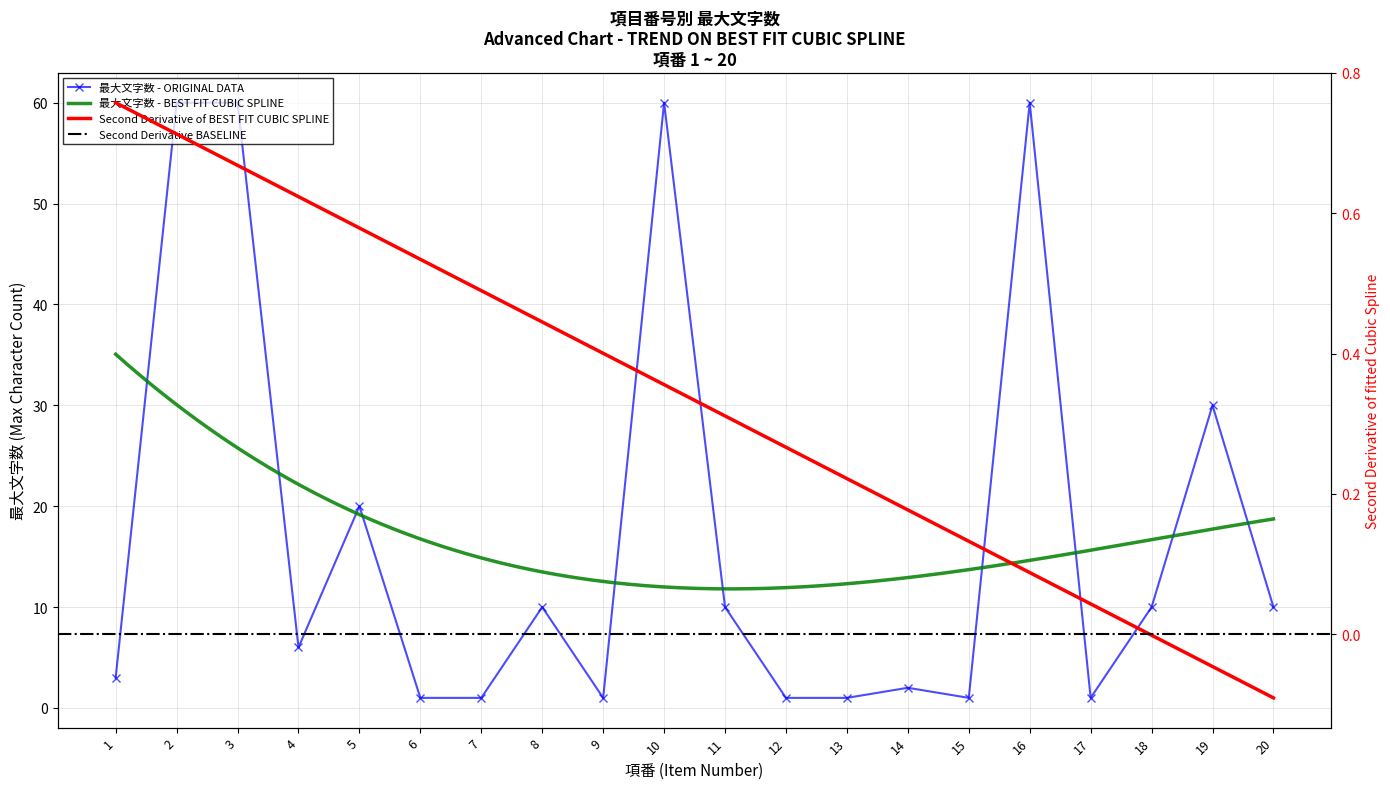

List the labels in order of value, largest first.

2, 3, 10, 16, 19, 5, 8, 11, 18, 20, 4, 1, 14, 6, 7, 9, 12, 13, 15, 17